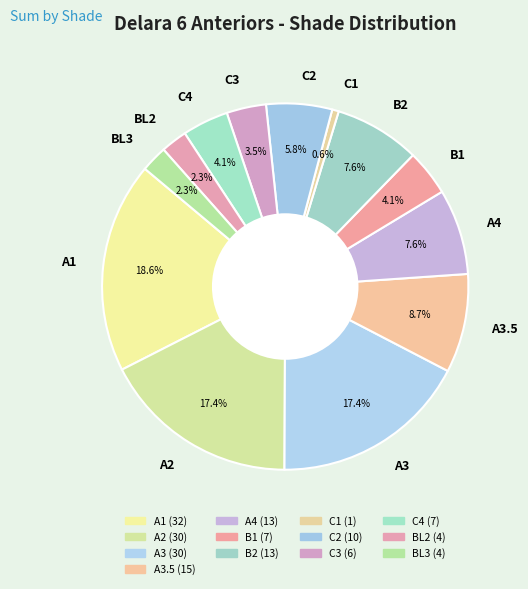

How many slices are in this pie chart?

13